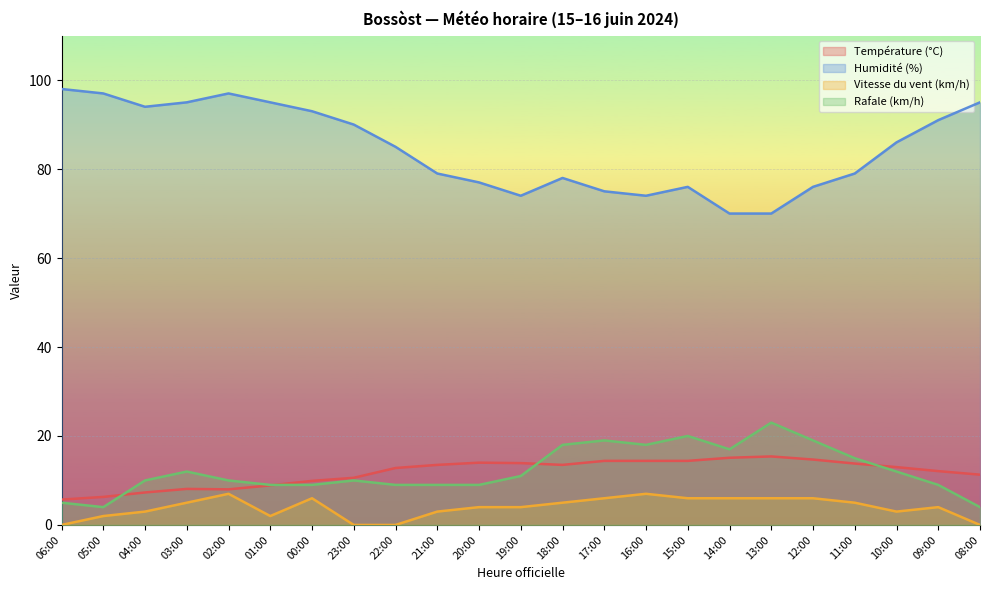

What is the difference between the highest and lowest values at 17:00?

69.0